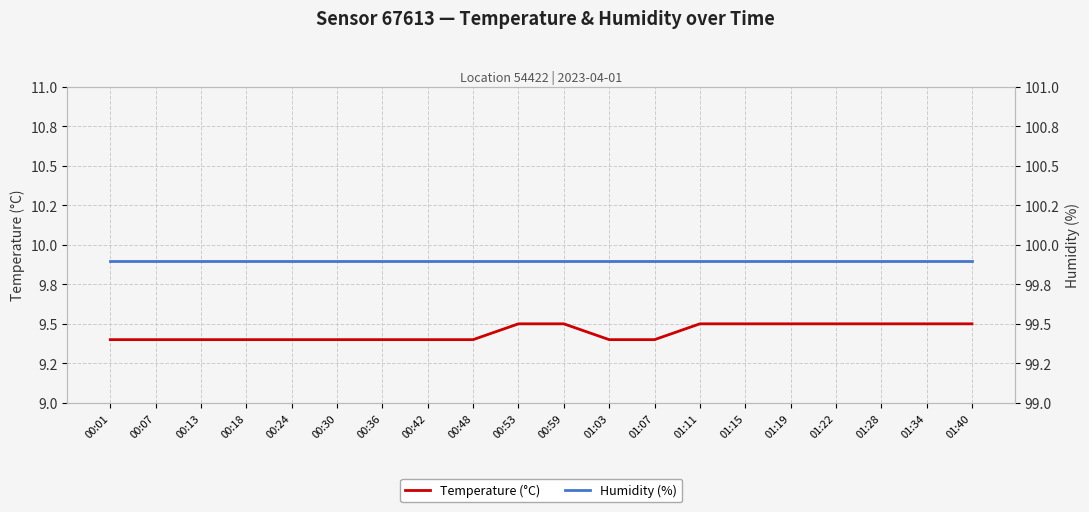

Which series has the largest total across all categories?

Humidity (%)